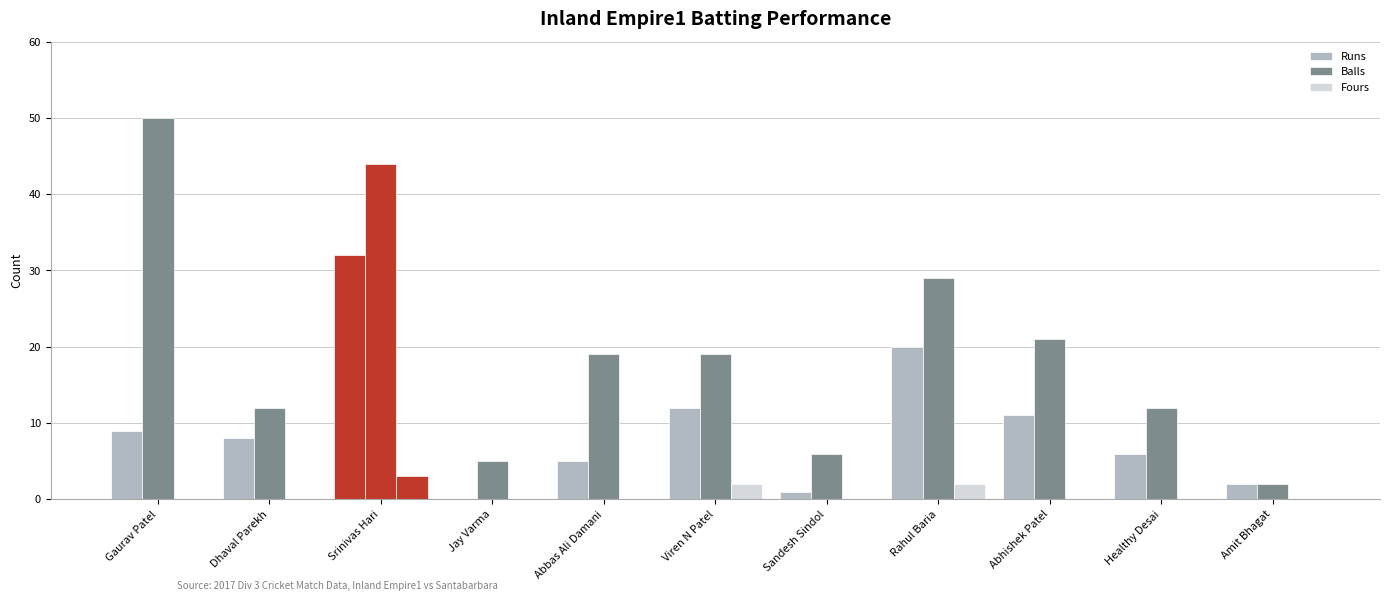

Which has a higher value, Sandesh Sindol or Rahul Baria?

Rahul Baria